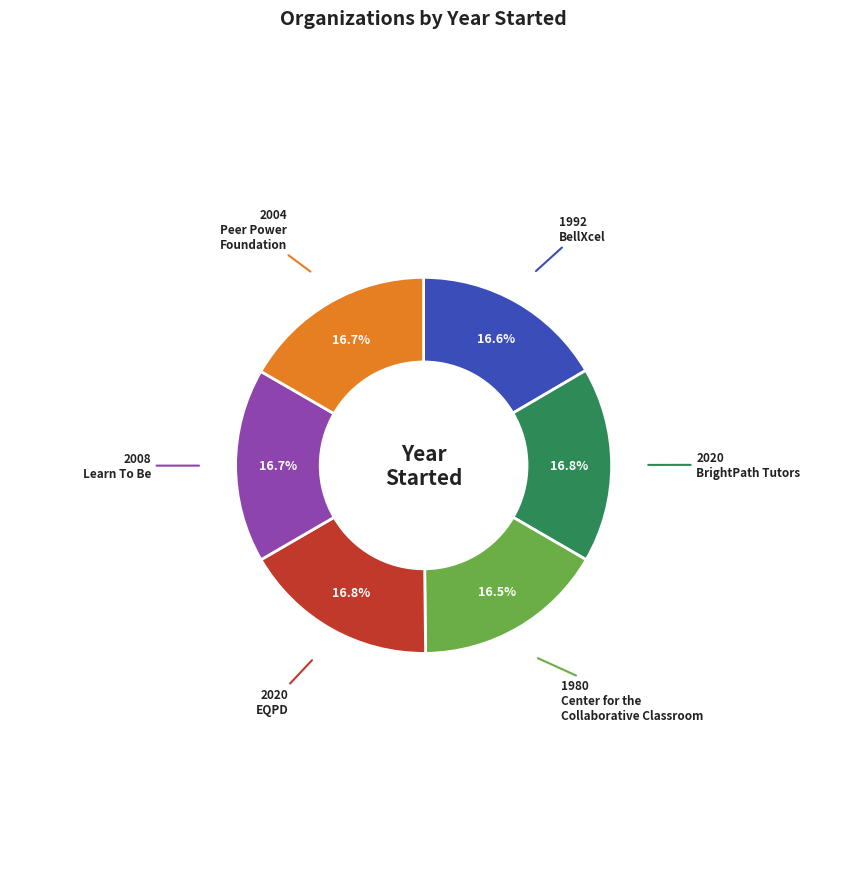

Does any single category account for the majority?

No